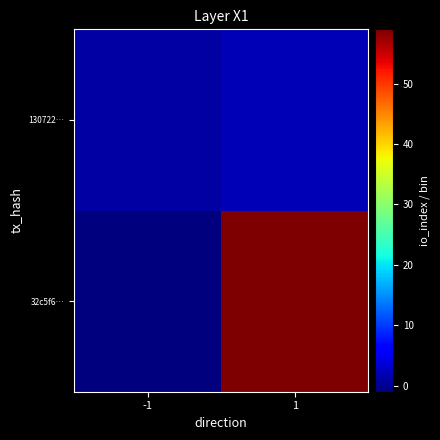

What is the spread (max minus min) of values at -1?

2